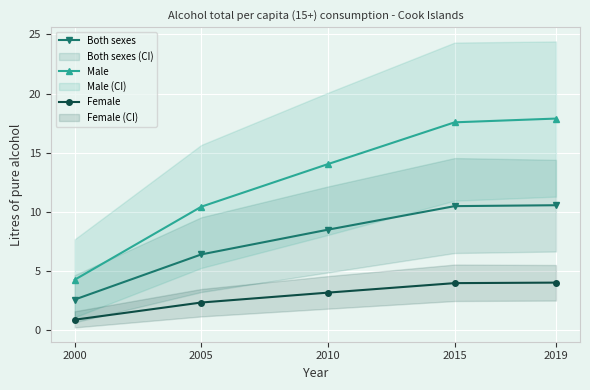

Which has a higher value, 2019 or 2015?

2019